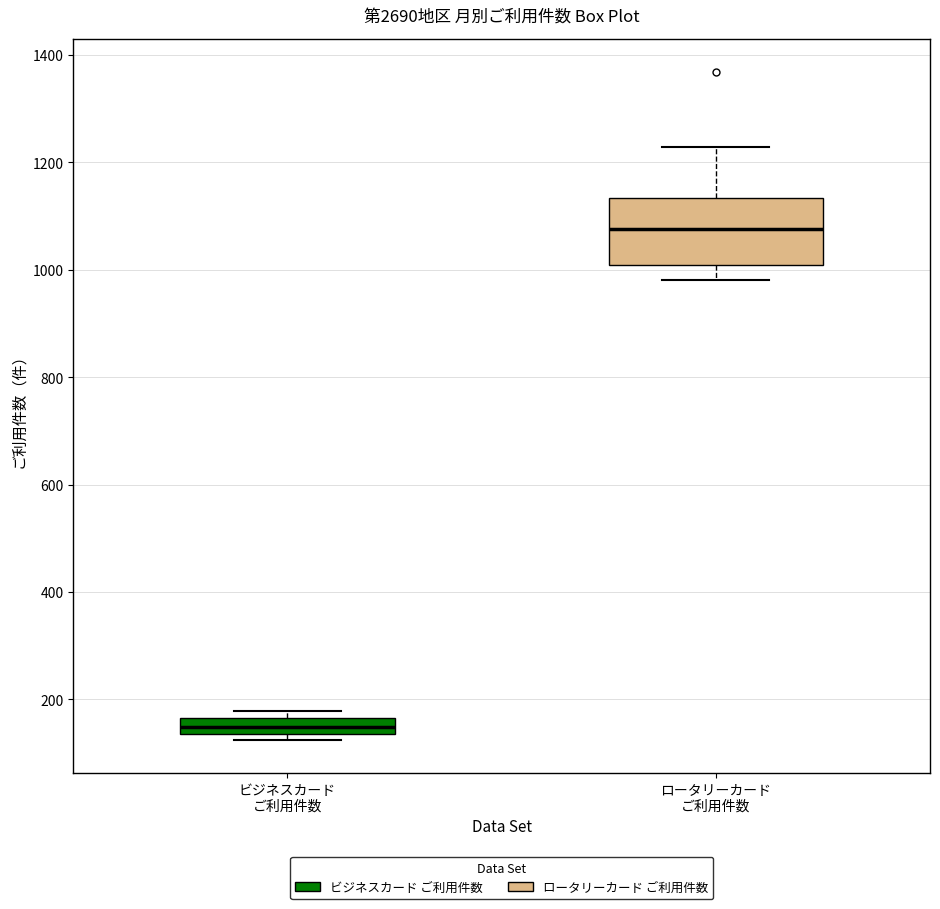

Which box is the tallest, from its lower edge to its upper edge?

ロータリーカード ご利用件数